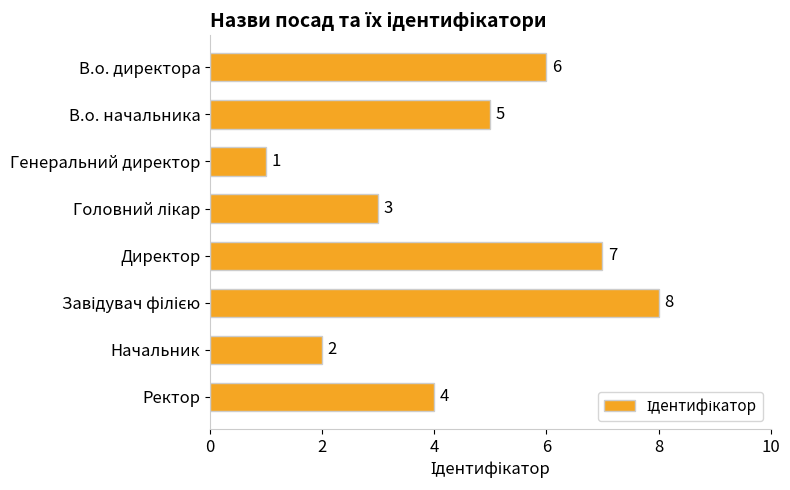

What is the smallest value displayed?

1